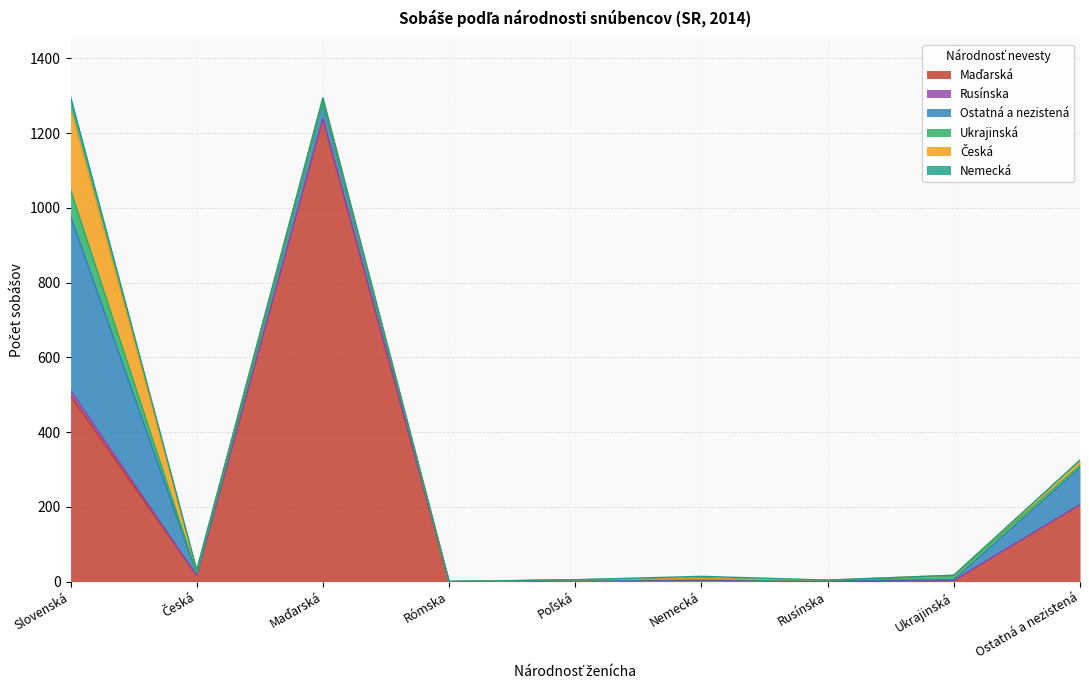

What is the sum of all Ostatná a nezistená values?

619